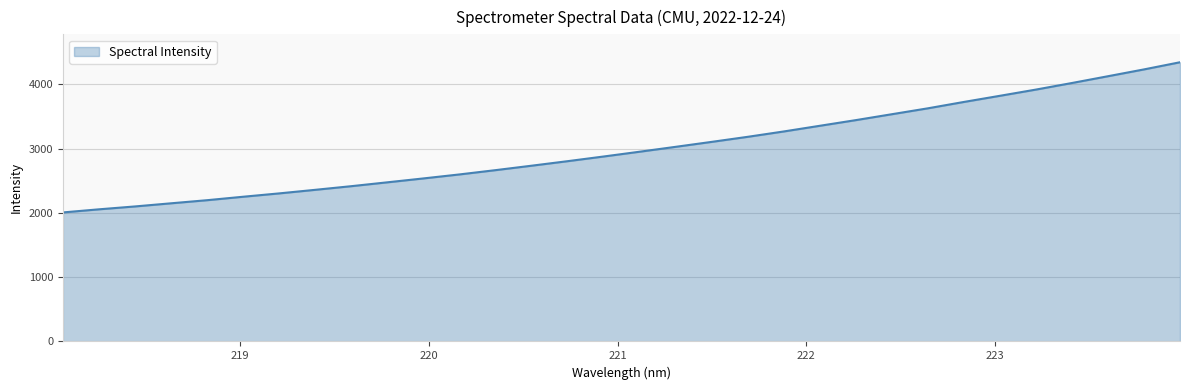

What is the smallest value displayed?

2007.5